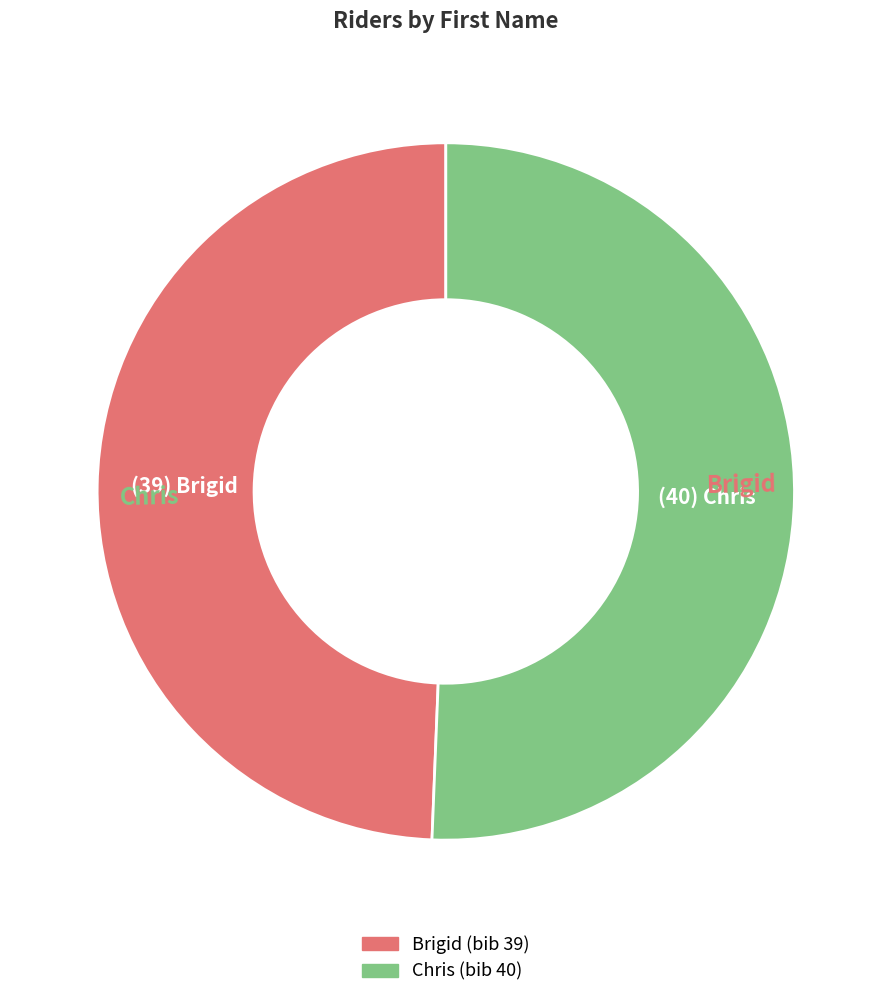

Which slice is the smallest?

Brigid